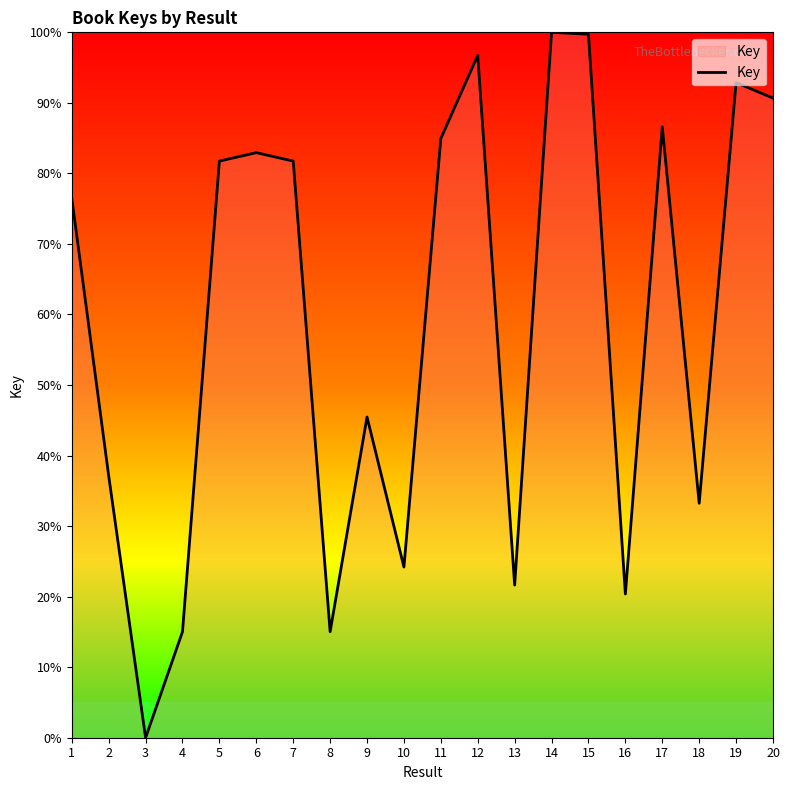

How many categories are shown in the chart?

20